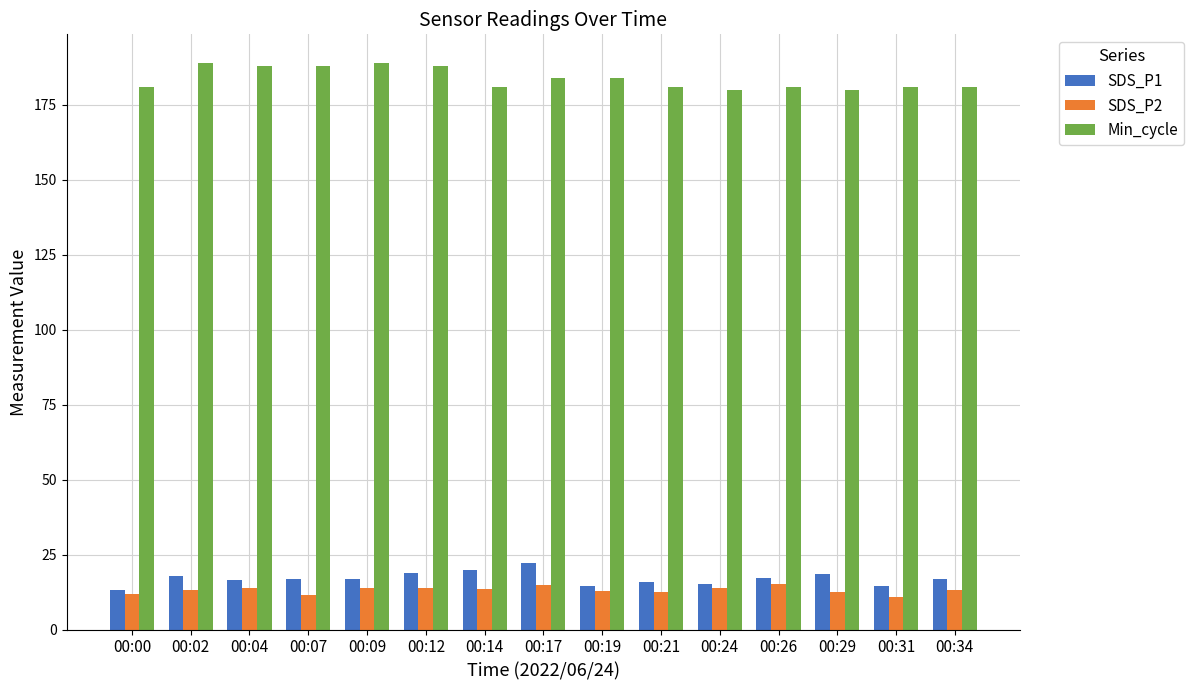

How many categories are shown in the chart?

15